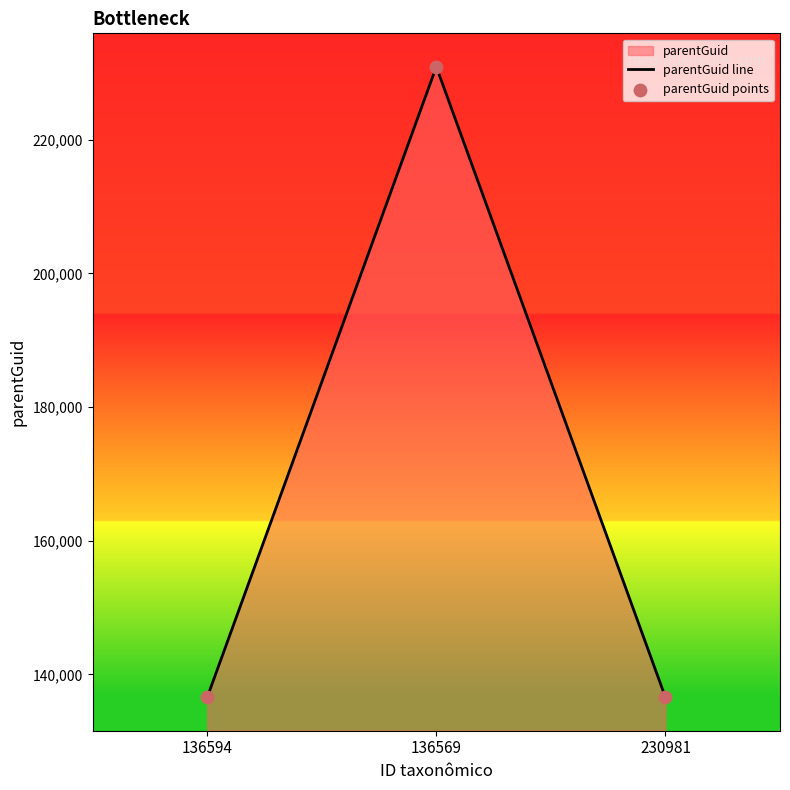

Is the value of parentGuid points at 230981 greater than the value of parentGuid line at 136594?

No